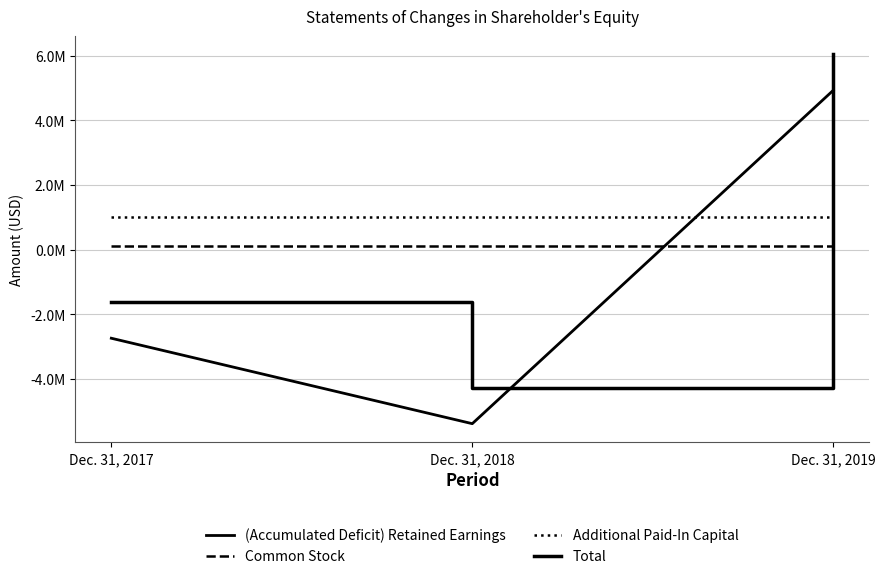

List the labels in order of (Accumulated Deficit) Retained Earnings value, smallest first.

Dec. 31, 2018, Dec. 31, 2017, Dec. 31, 2019